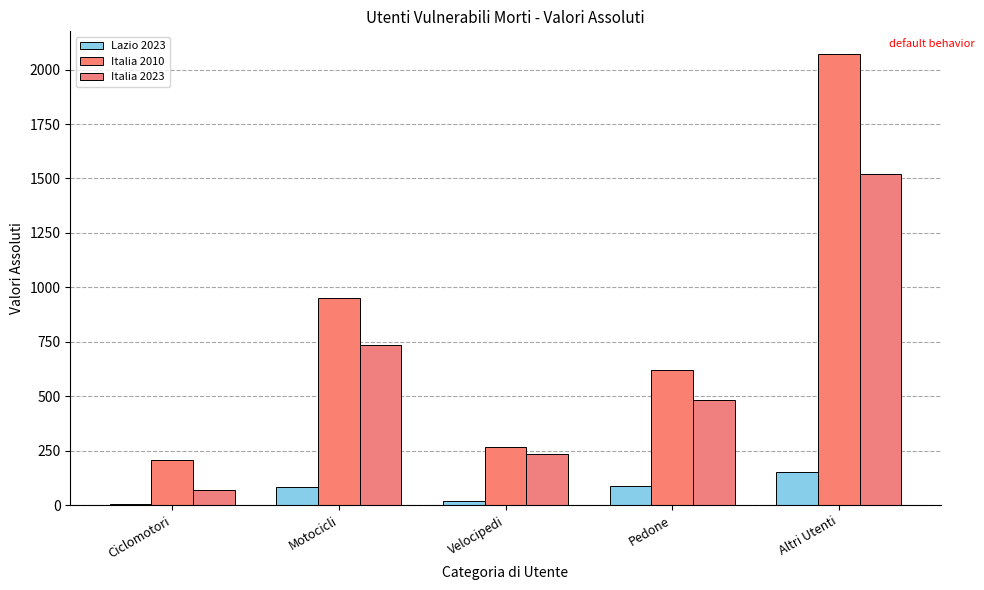

List the series in order of their peak value, highest first.

Italia 2010, Italia 2023, Lazio 2023